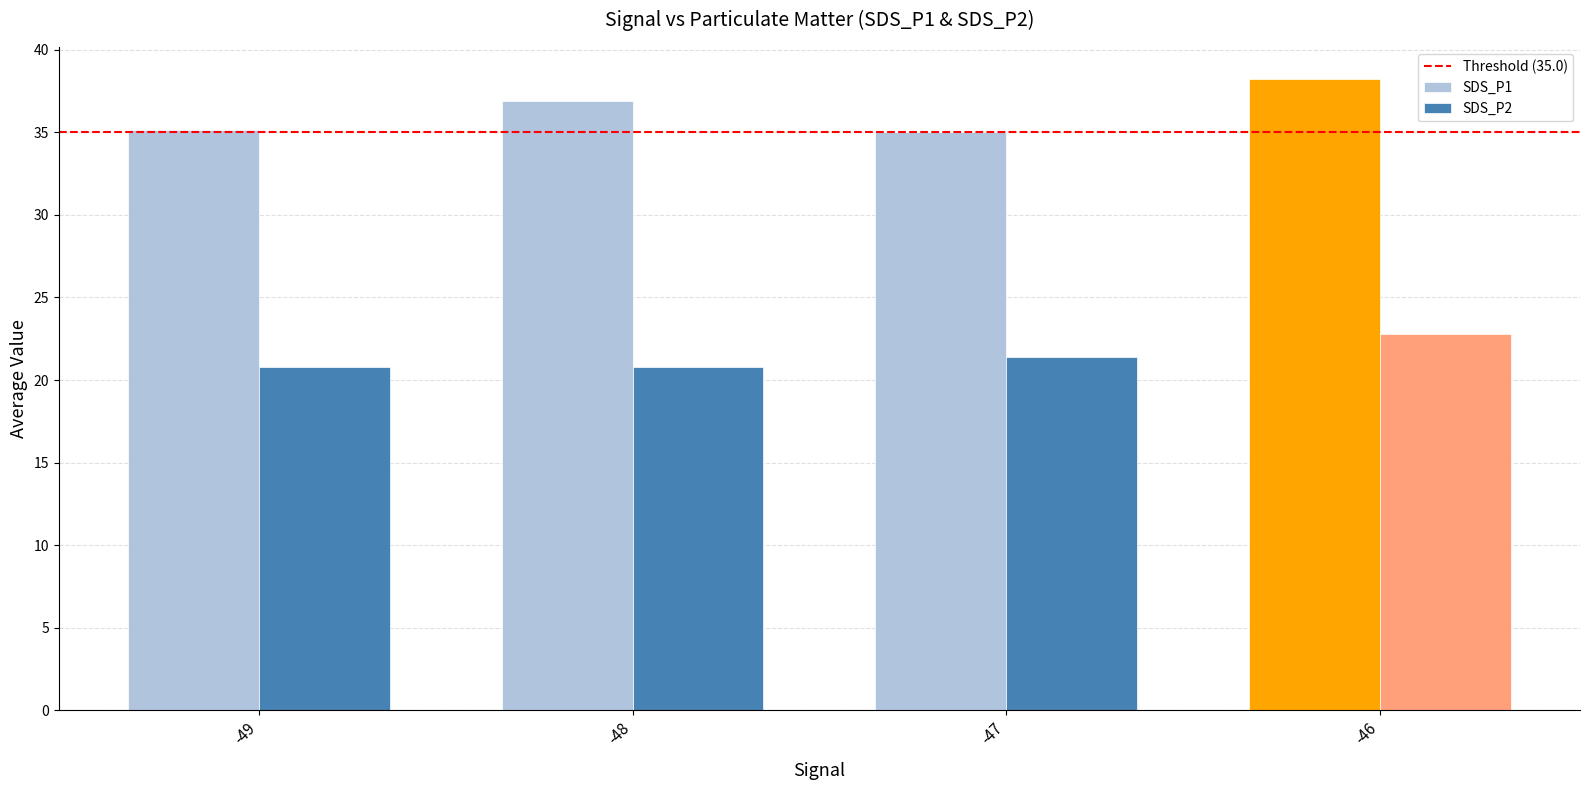

What is the spread (max minus min) of values at -48?

16.1